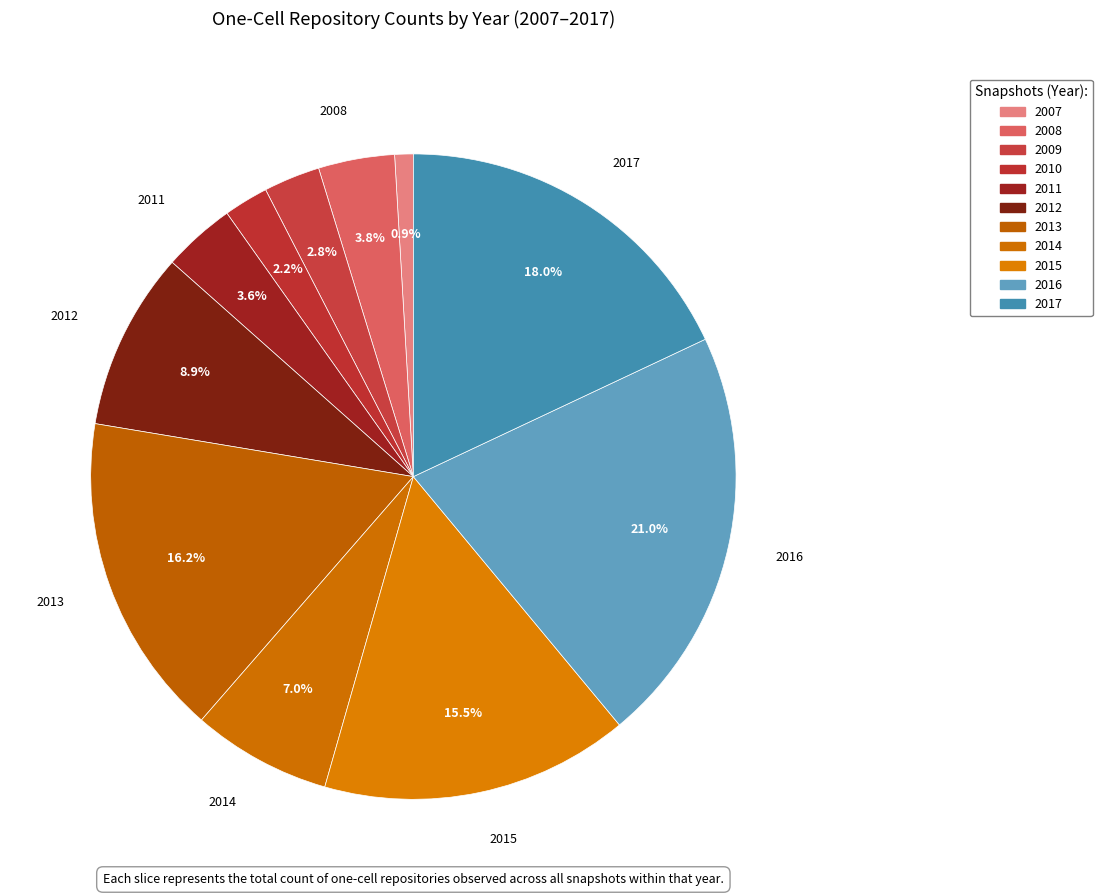

To the nearest percent, what is the difference between the largest and smallest slice percentages?

20%